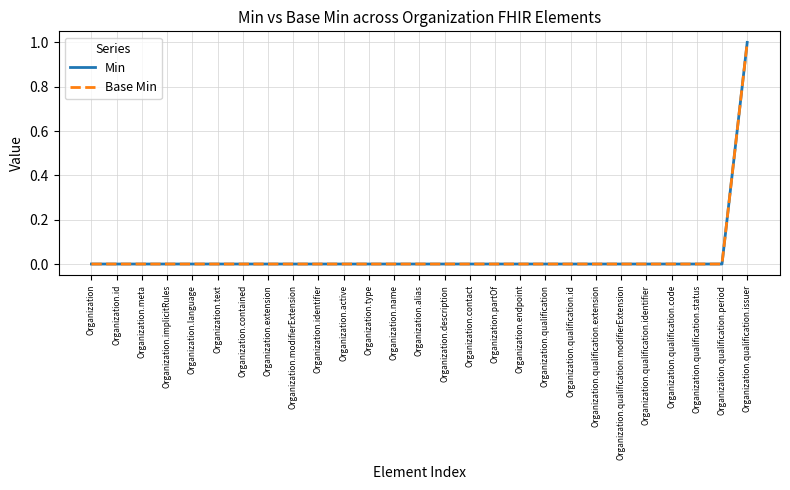

What is the value of the Min point at the 27th from the left?

1